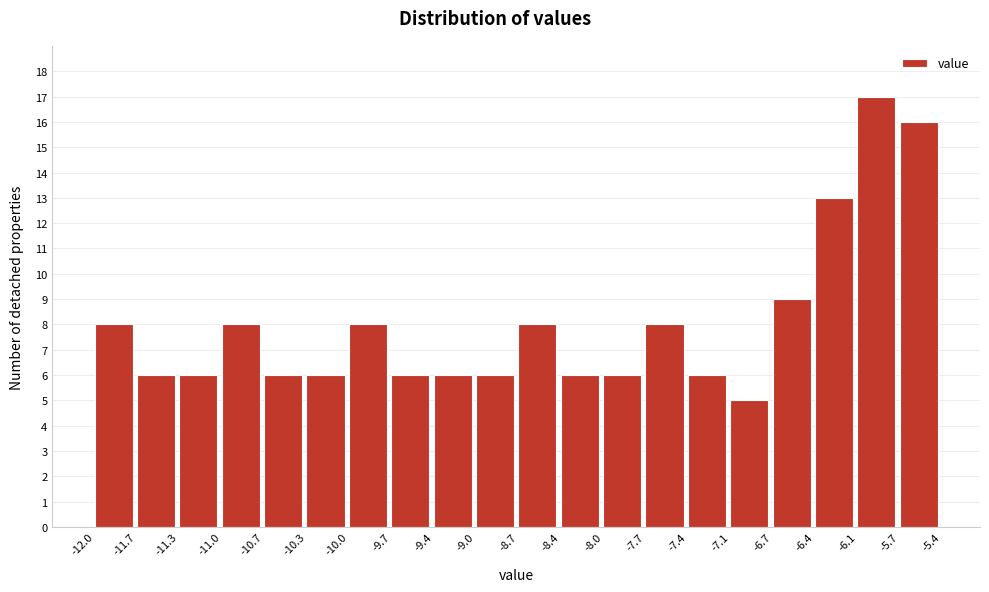

Which range on the x-axis has the tallest bar?

-6.1 to -5.7